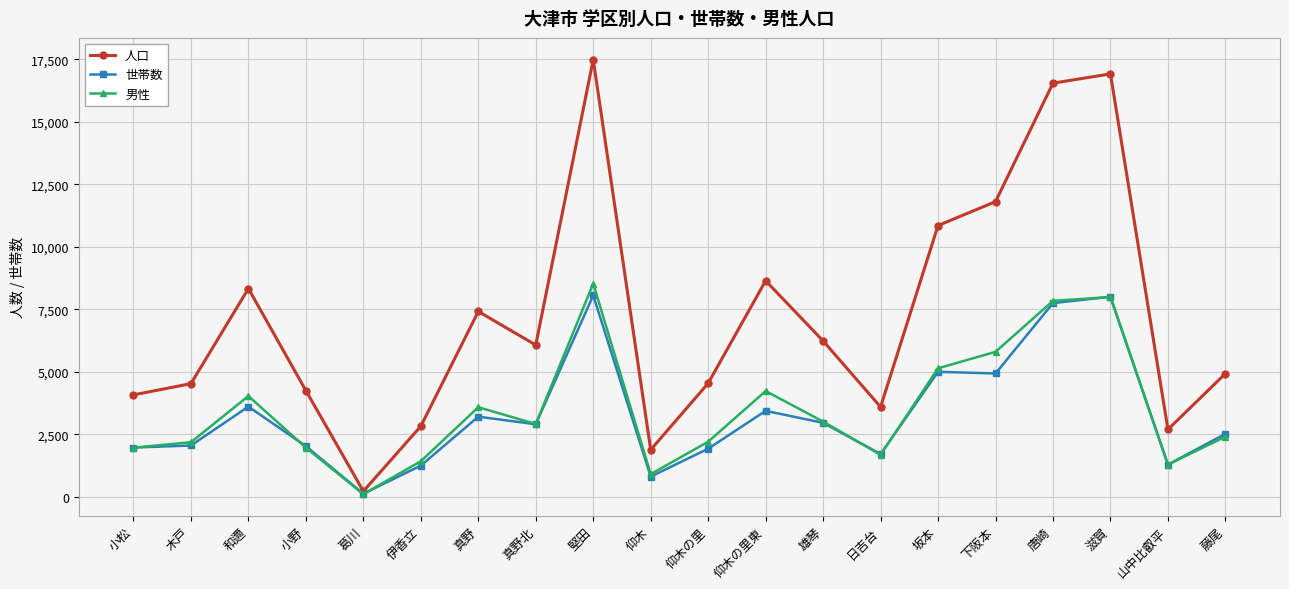

At which label does 世帯数 reach its minimum?

葛川